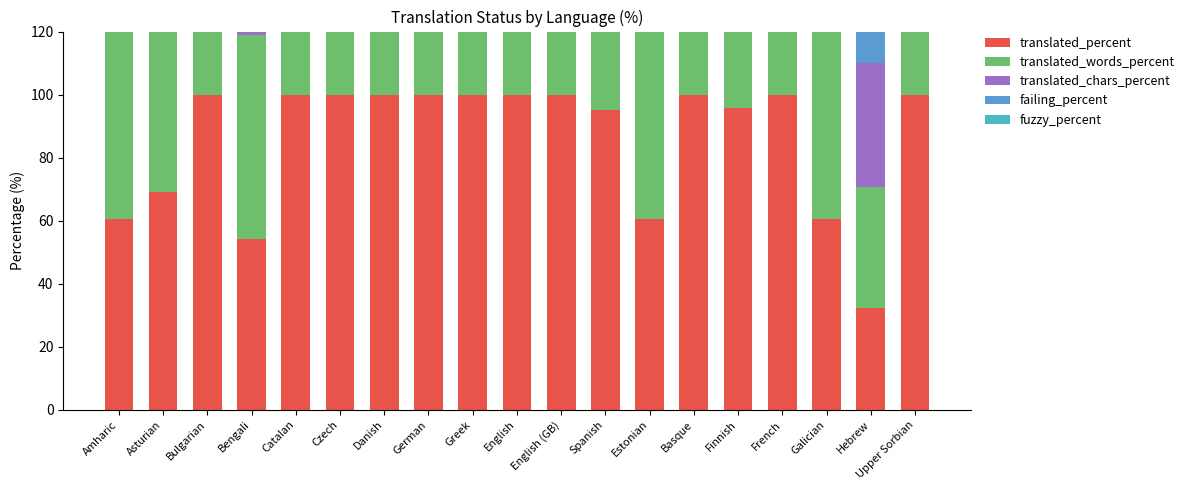

How many categories are shown in the chart?

19